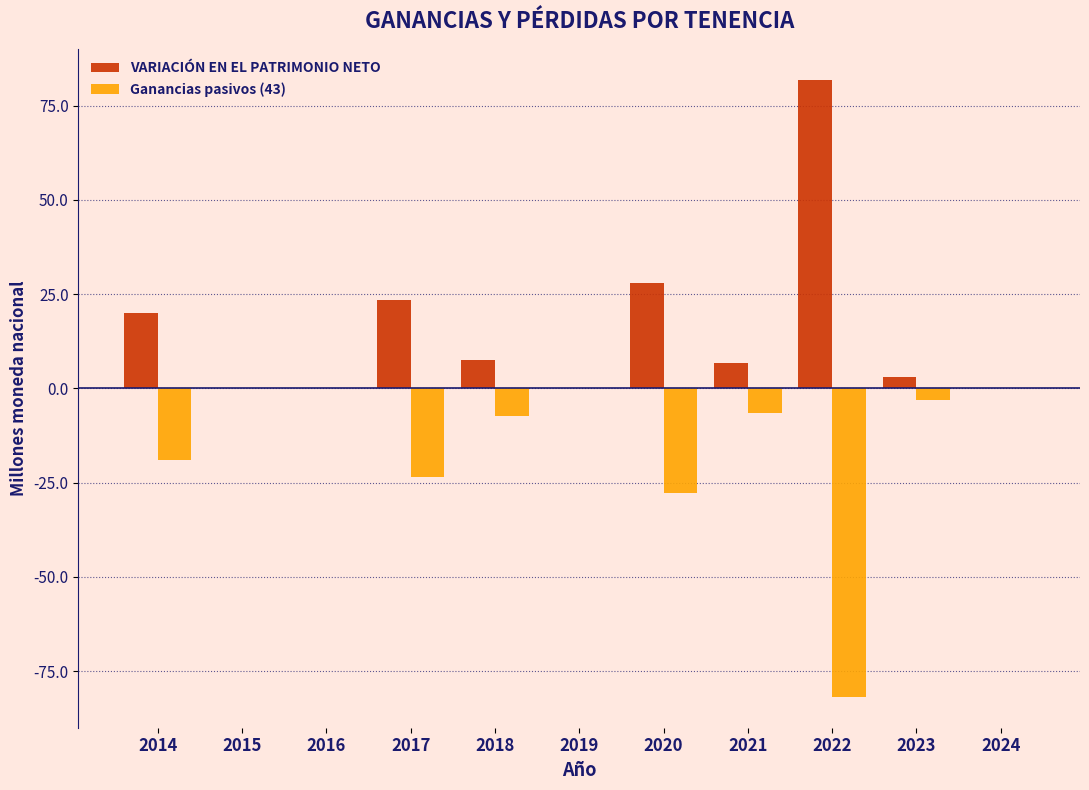

What is the approximate value of Ganancias pasivos (43) at 2021?

-6.7